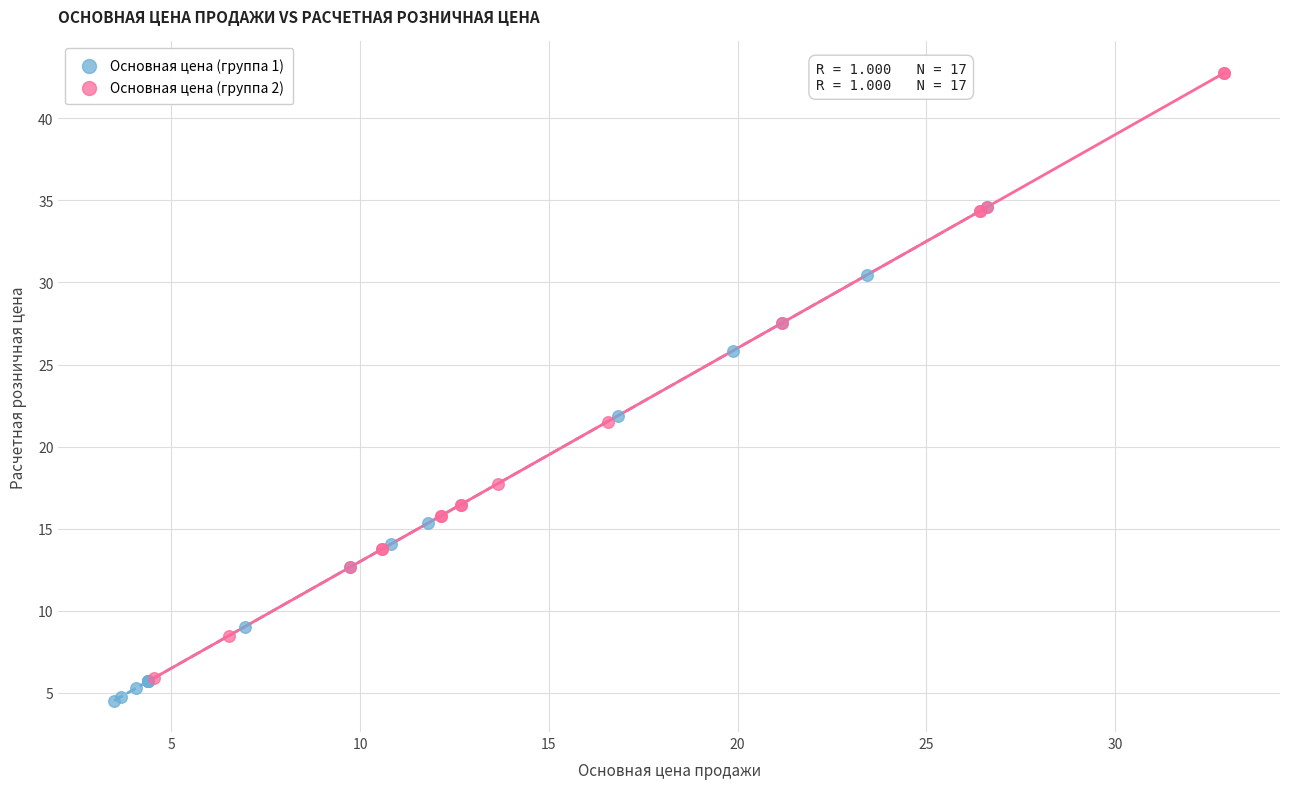

Which series contains the highest Y value?

Основная цена (группа 2)